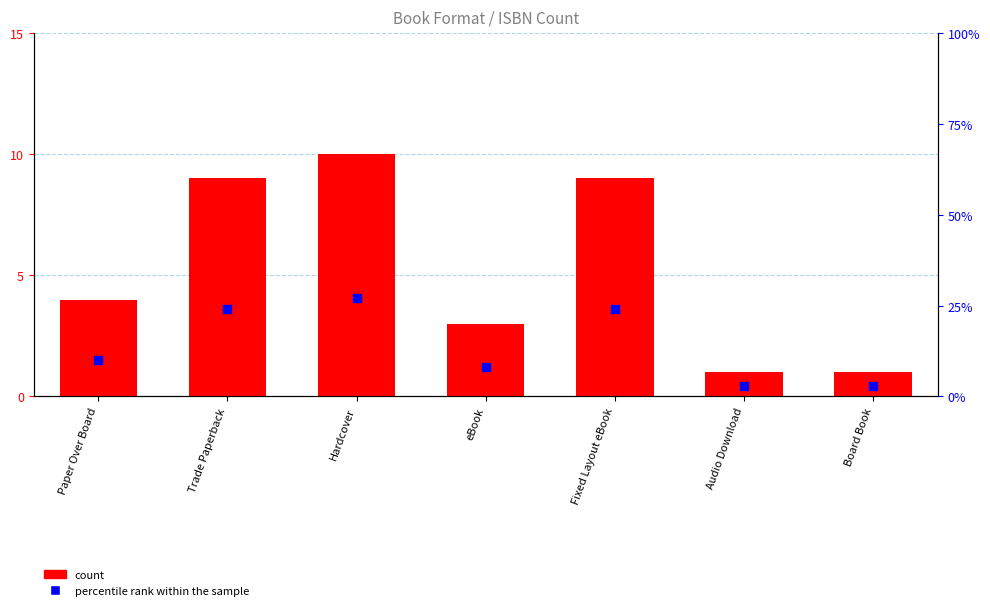

At which category is the sum across all series the highest?

Hardcover